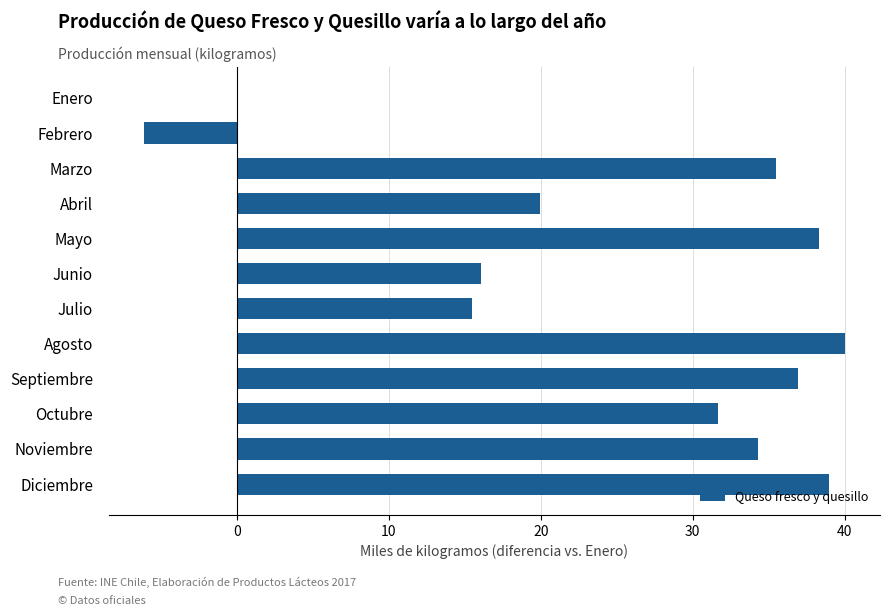

How many data points does each series have?

12